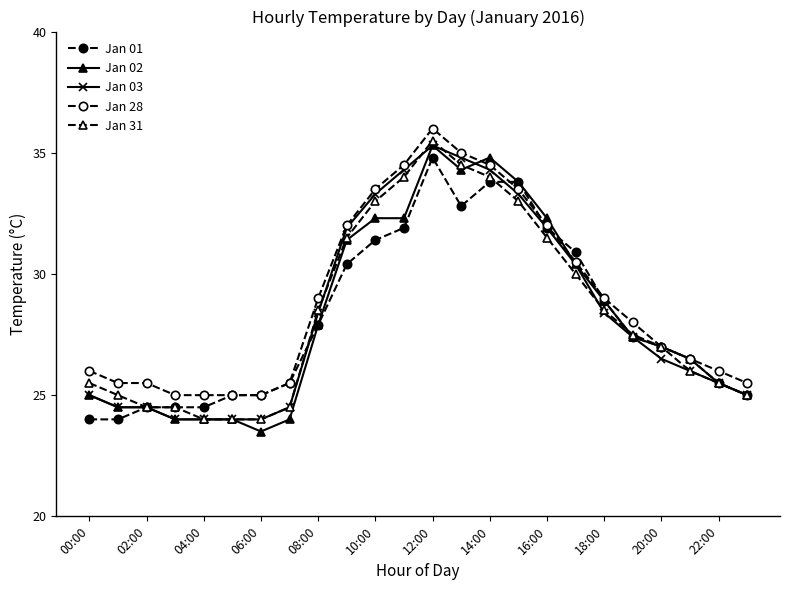

Does the chart display data point markers on the line(s)?

Yes